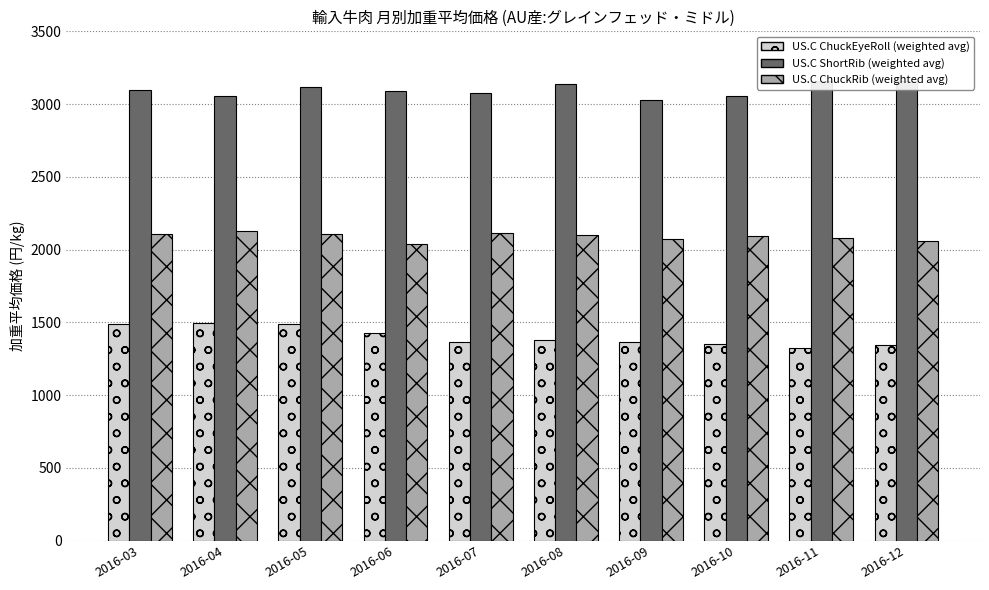

What is the total value across all series at 2016-11?

6557.4